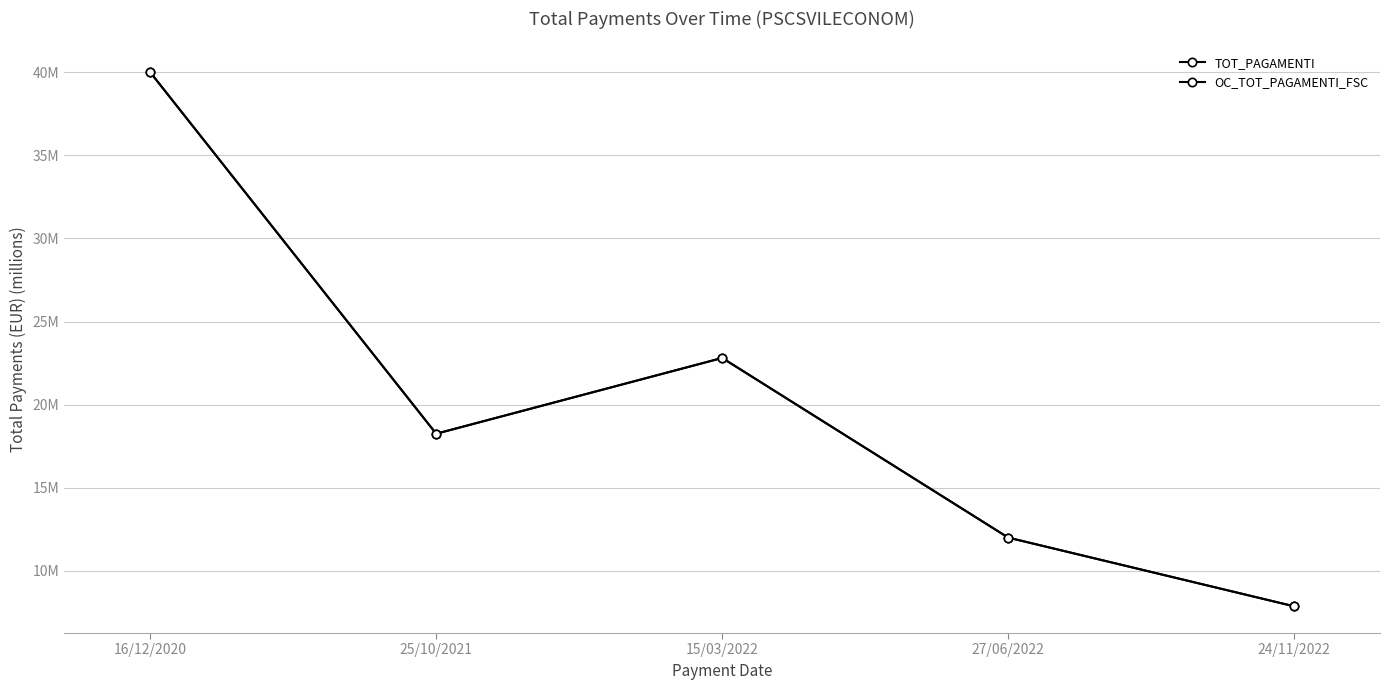

Does the chart display data point markers on the line(s)?

Yes